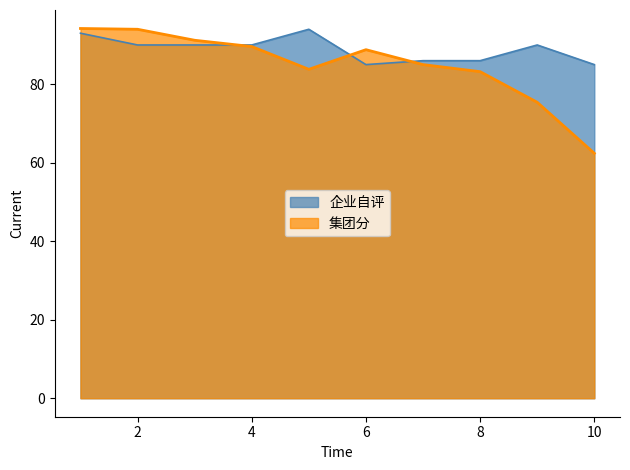

How many series are shown in this chart?

2